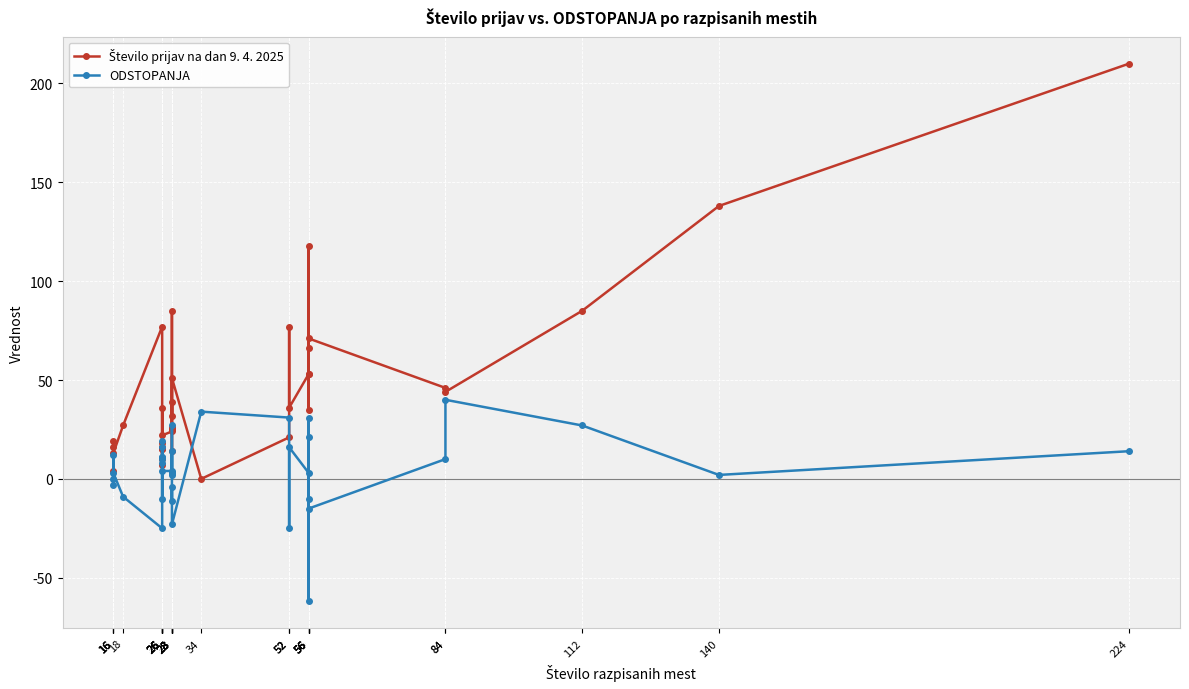

What is the sum of all ODSTOPANJA values?

179